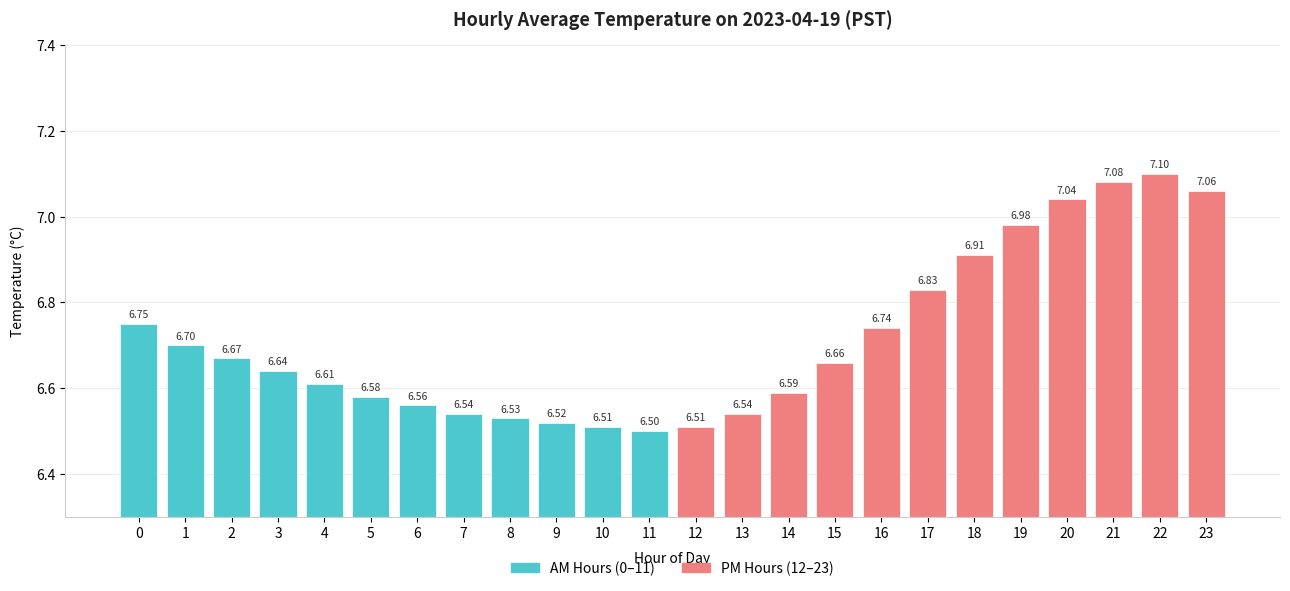

How many bars are there in total?

24